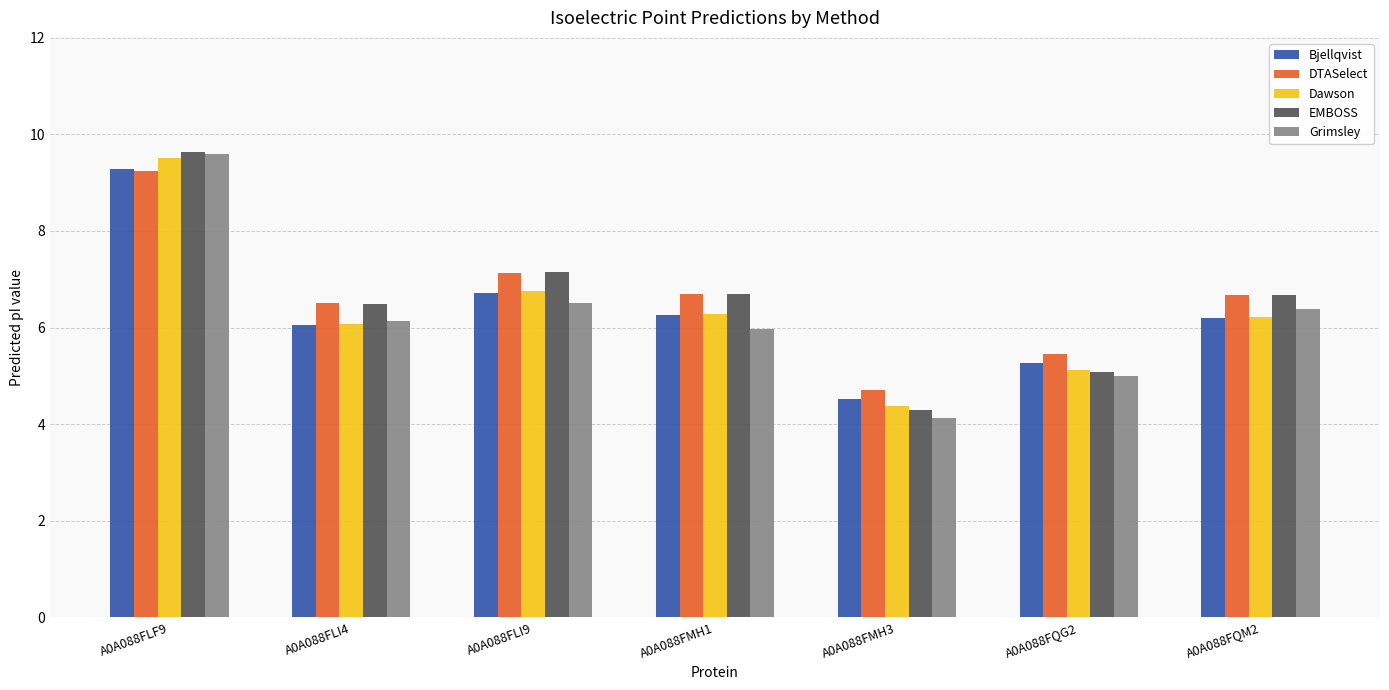

Is it true that Grimsley equals 6.4 at A0A088FQM2?

True